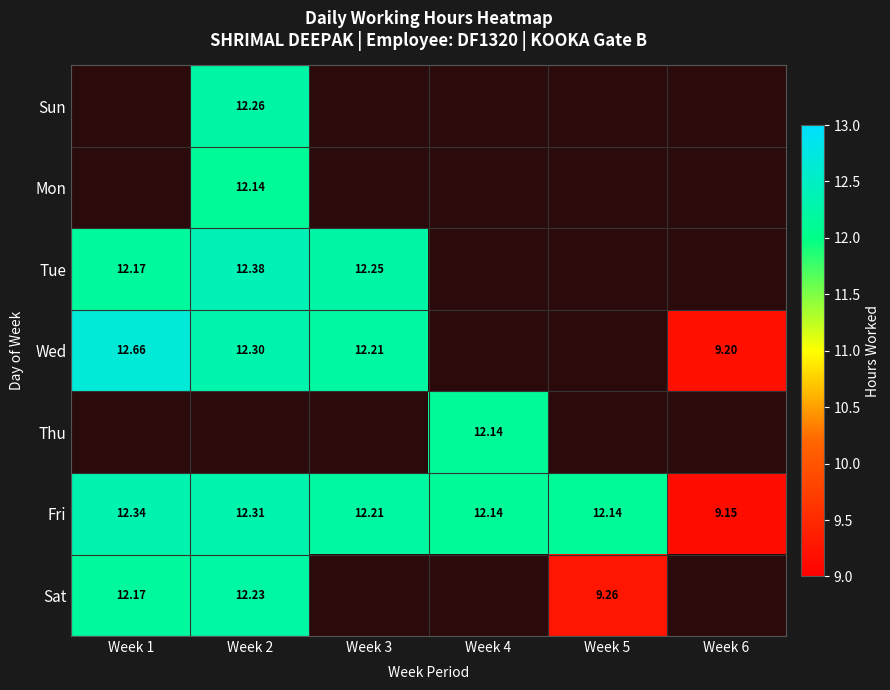

Is the value of Fri at Week 6 greater than the value of Wed at Week 3?

No